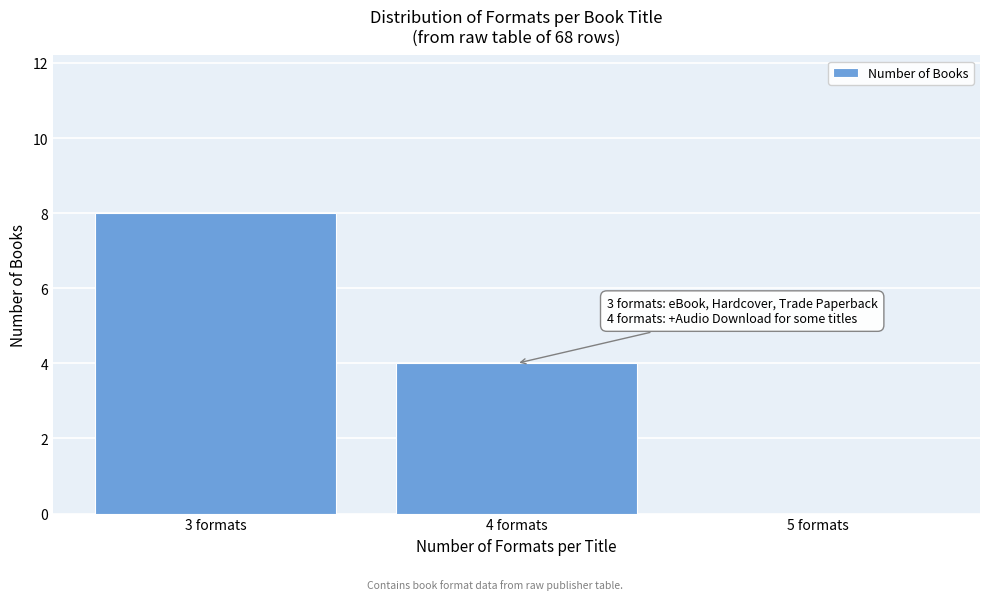

Over which range of the x-axis is the bar tallest?

2.5 to 3.5